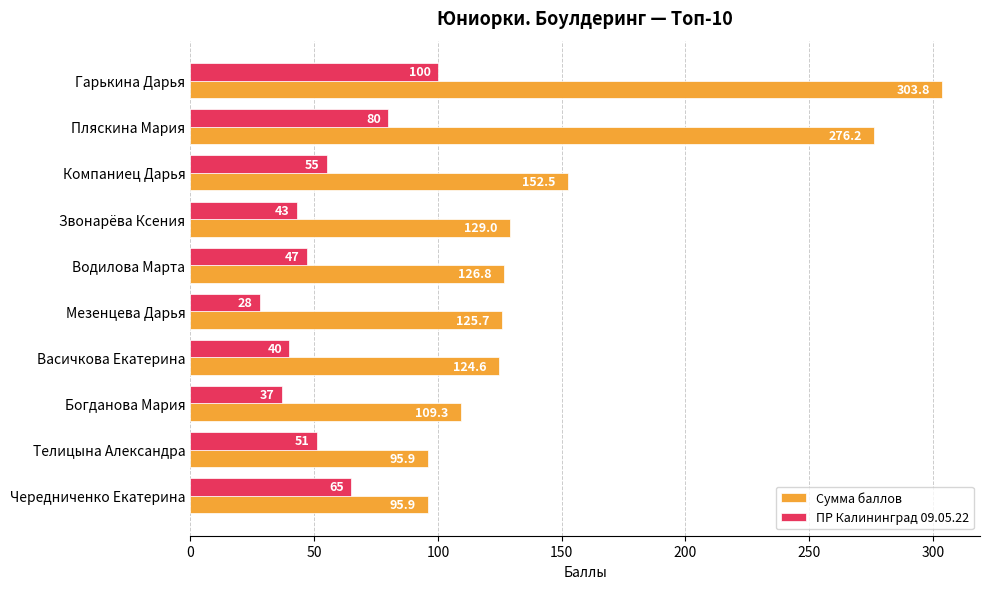

Rank the series by their maximum value, from highest to lowest.

Сумма баллов, ПР Калининград 09.05.22